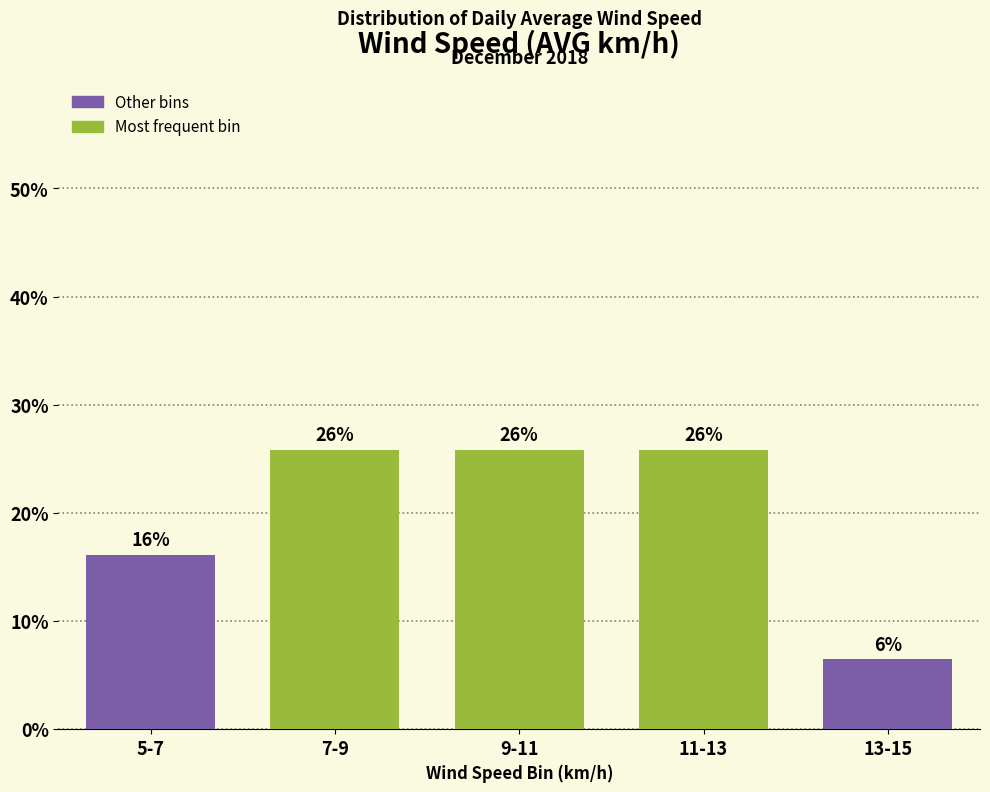

How many bars are there in total?

5